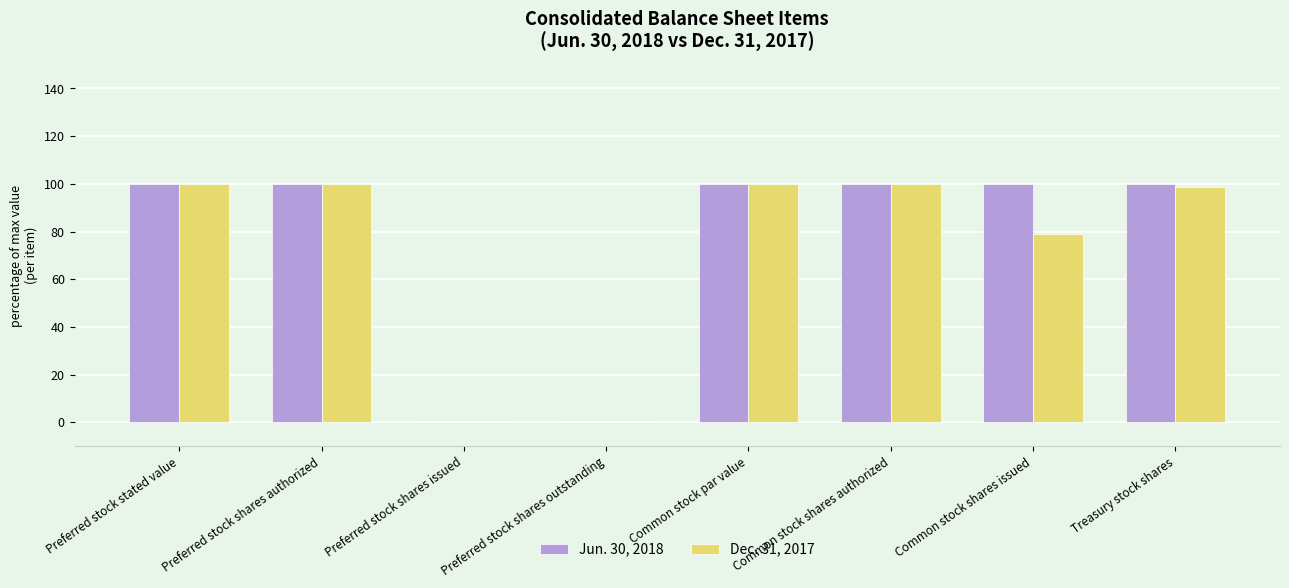

Are the bars grouped side by side (vs. stacked)?

Yes